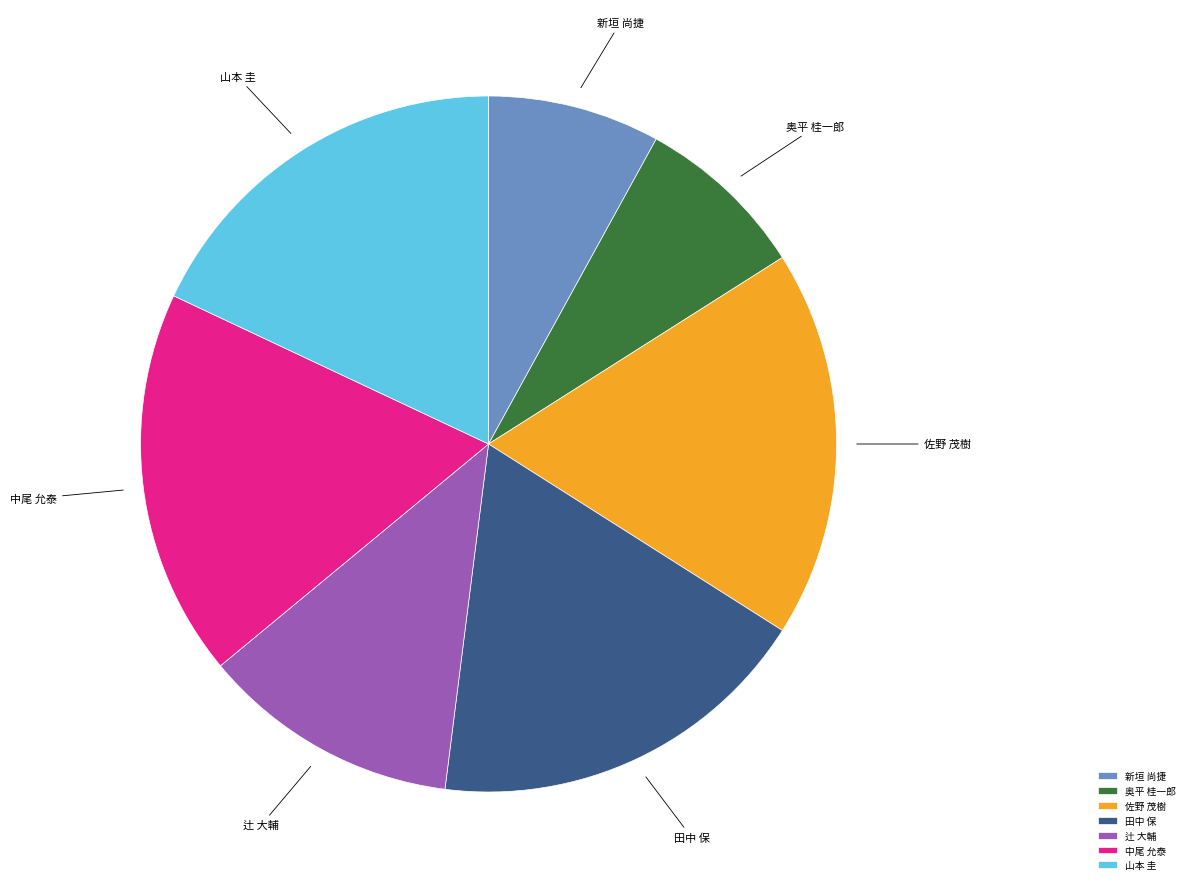

Between 新垣 尚捷 and 佐野 茂樹, which is larger?

佐野 茂樹